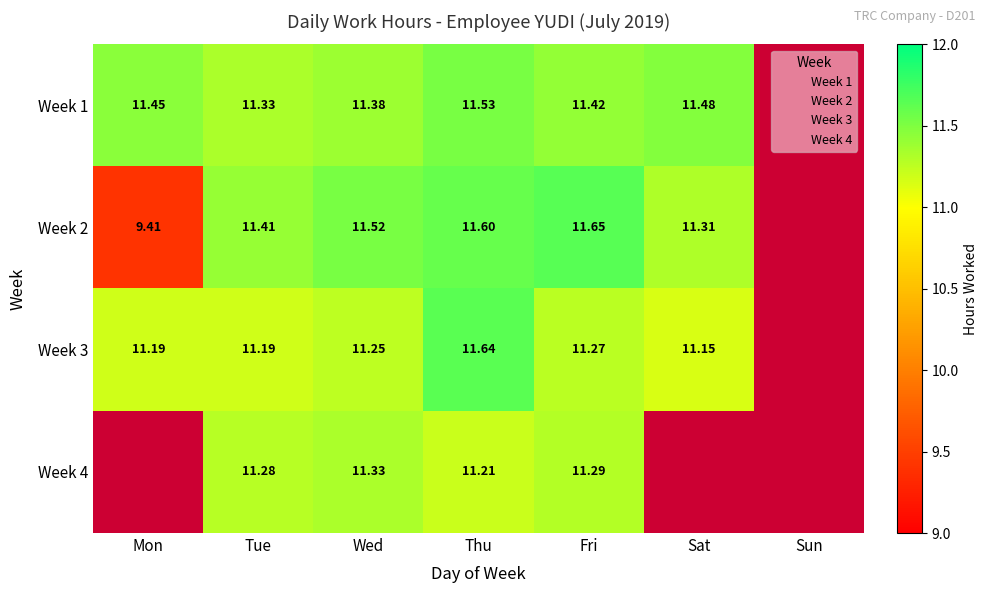

Is it true that Week 2 equals 0.0 at Sun?

True